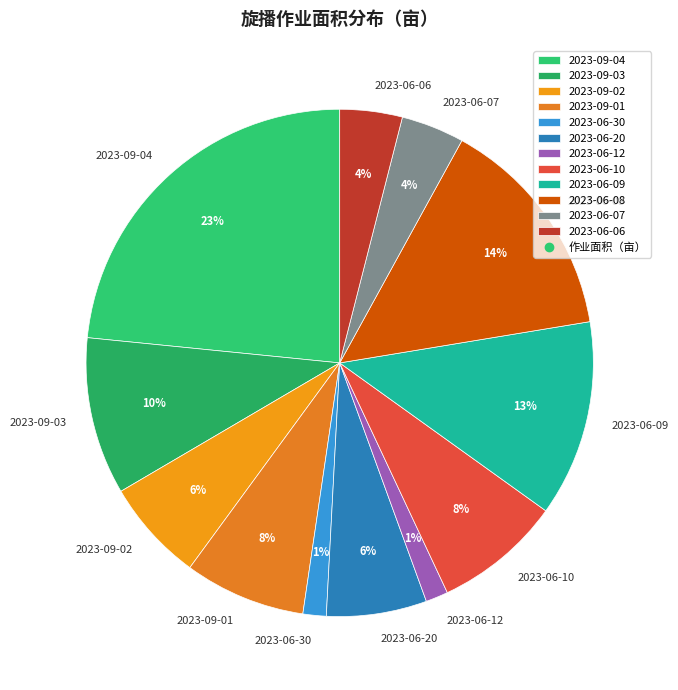

Which slice is the largest?

2023-09-04